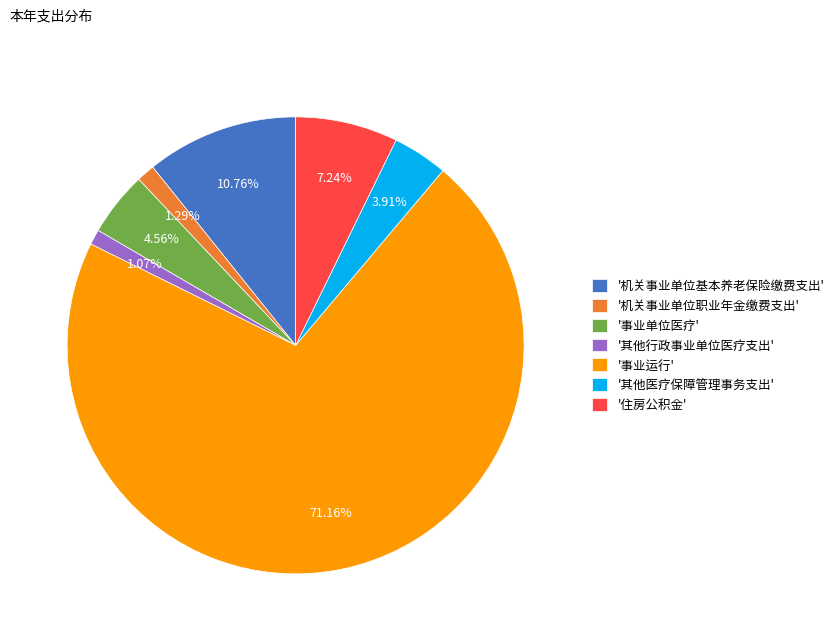

What is the majority slice?

'事业运行'